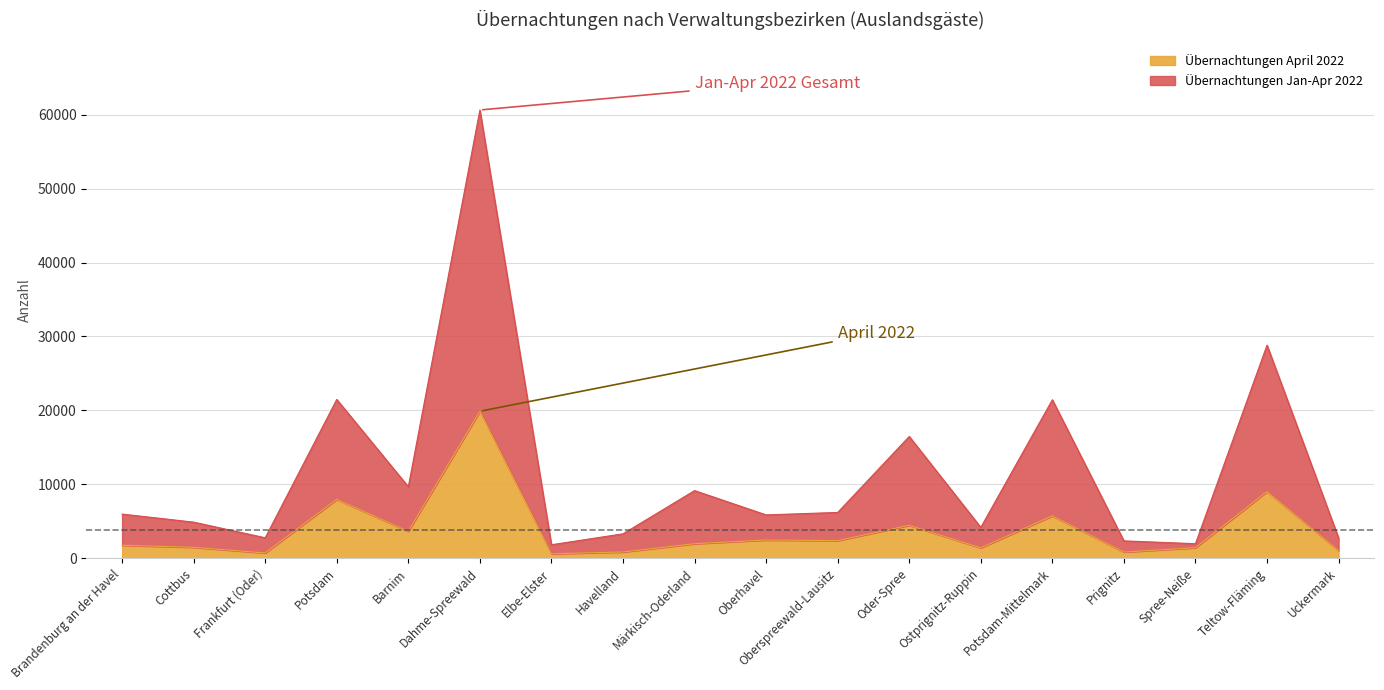

What is the label of the 17th point from the left?

Teltow-Fläming